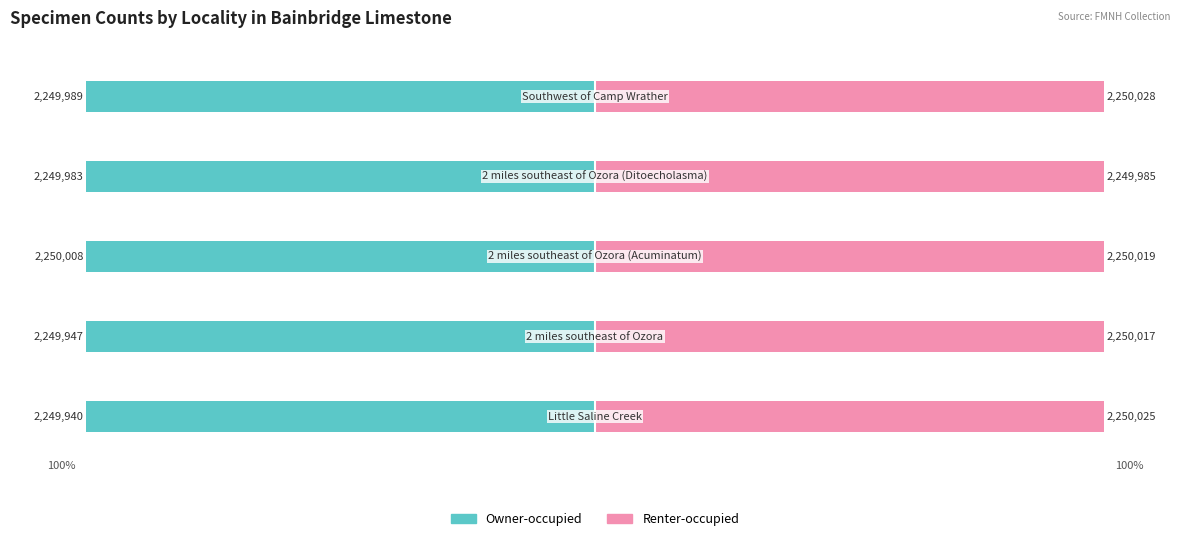

Reading left to right, what are all the values shown in this chart?

Owner-occupied: 0=-100.0	1=-100.0	2=-100.0	3=-100.0	4=-100.0
Renter-occupied: 0=100.0	1=100.0	2=100.0	3=100.0	4=100.0